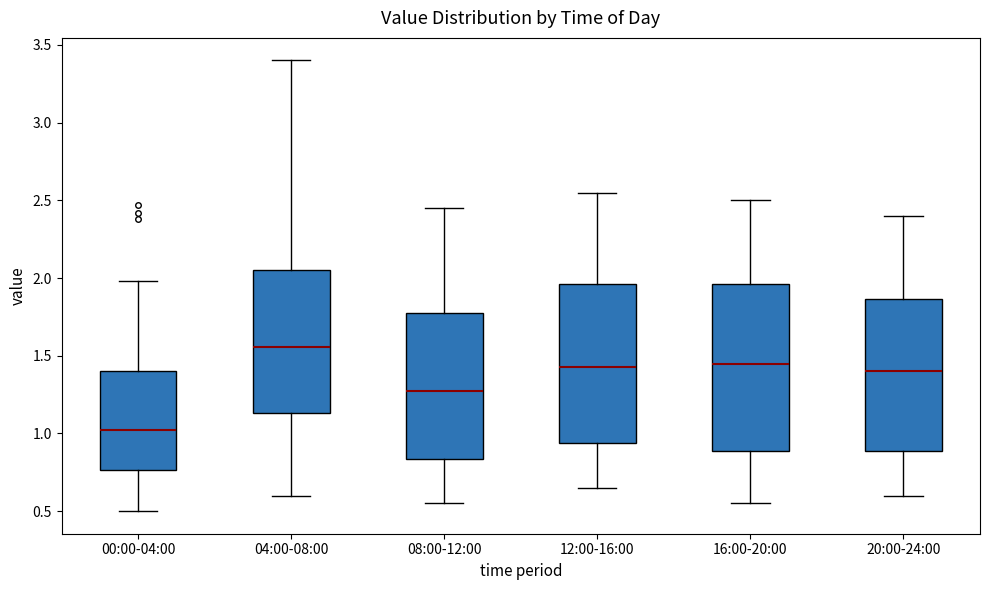

Reading left to right, transcribe this box plot: for each box, give where its median line is, the range the box spans, and where its two whiskers end, as read against the y-axis. The values are not printed on the chart, so give them approximately, as read against the axis.

00:00-04:00: median 1.05, box 0.75 to 1.40, whiskers 0.50 to 2.00
04:00-08:00: median 1.55, box 1.15 to 2.05, whiskers 0.60 to 3.40
08:00-12:00: median 1.30, box 0.85 to 1.80, whiskers 0.55 to 2.45
12:00-16:00: median 1.45, box 0.95 to 1.95, whiskers 0.65 to 2.55
16:00-20:00: median 1.45, box 0.90 to 1.95, whiskers 0.55 to 2.50
20:00-24:00: median 1.40, box 0.90 to 1.85, whiskers 0.60 to 2.40